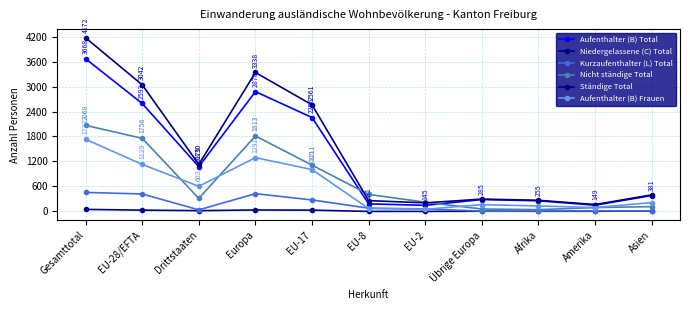

Which series has the largest total across all categories?

Ständige Total